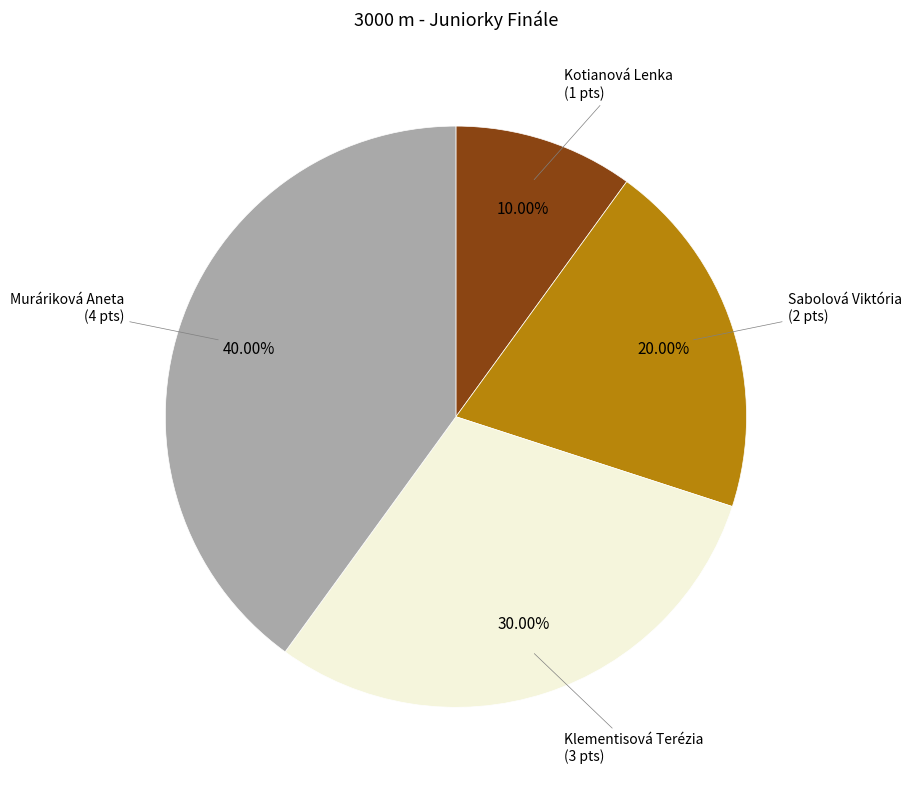

Does any single category account for the majority?

No